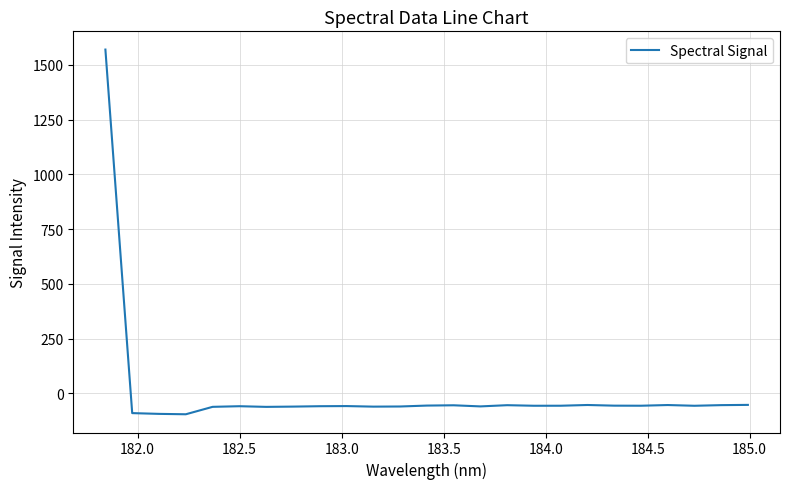

What is the difference between the maximum and minimum values?

1664.7